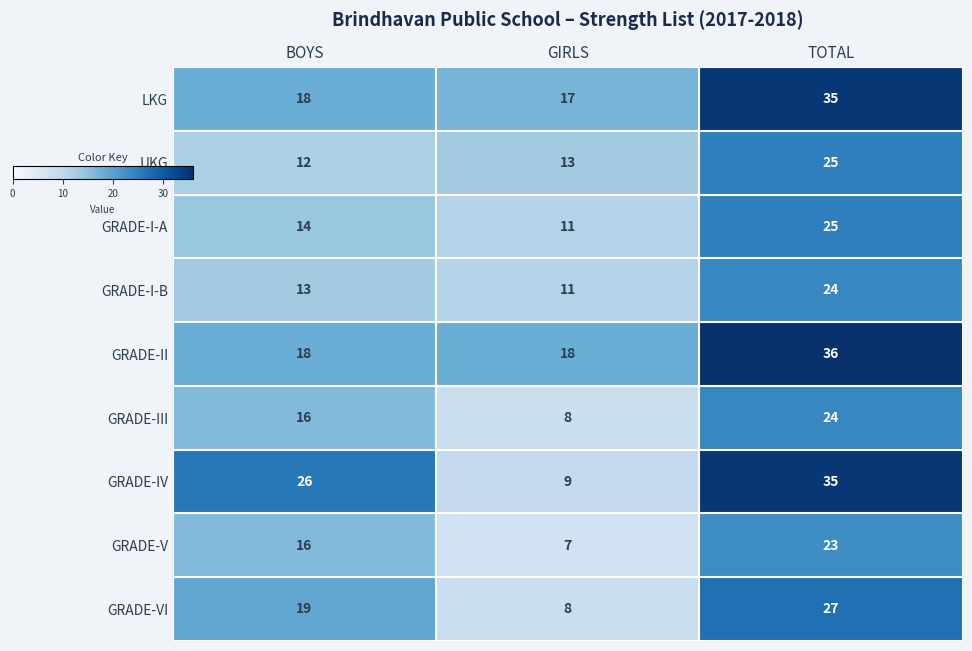

Reading left to right, extract all data points from this chart.

LKG: BOYS=18	GIRLS=17	TOTAL=35
UKG: BOYS=12	GIRLS=13	TOTAL=25
GRADE-I-A: BOYS=14	GIRLS=11	TOTAL=25
GRADE-I-B: BOYS=13	GIRLS=11	TOTAL=24
GRADE-II: BOYS=18	GIRLS=18	TOTAL=36
GRADE-III: BOYS=16	GIRLS=8	TOTAL=24
GRADE-IV: BOYS=26	GIRLS=9	TOTAL=35
GRADE-V: BOYS=16	GIRLS=7	TOTAL=23
GRADE-VI: BOYS=19	GIRLS=8	TOTAL=27